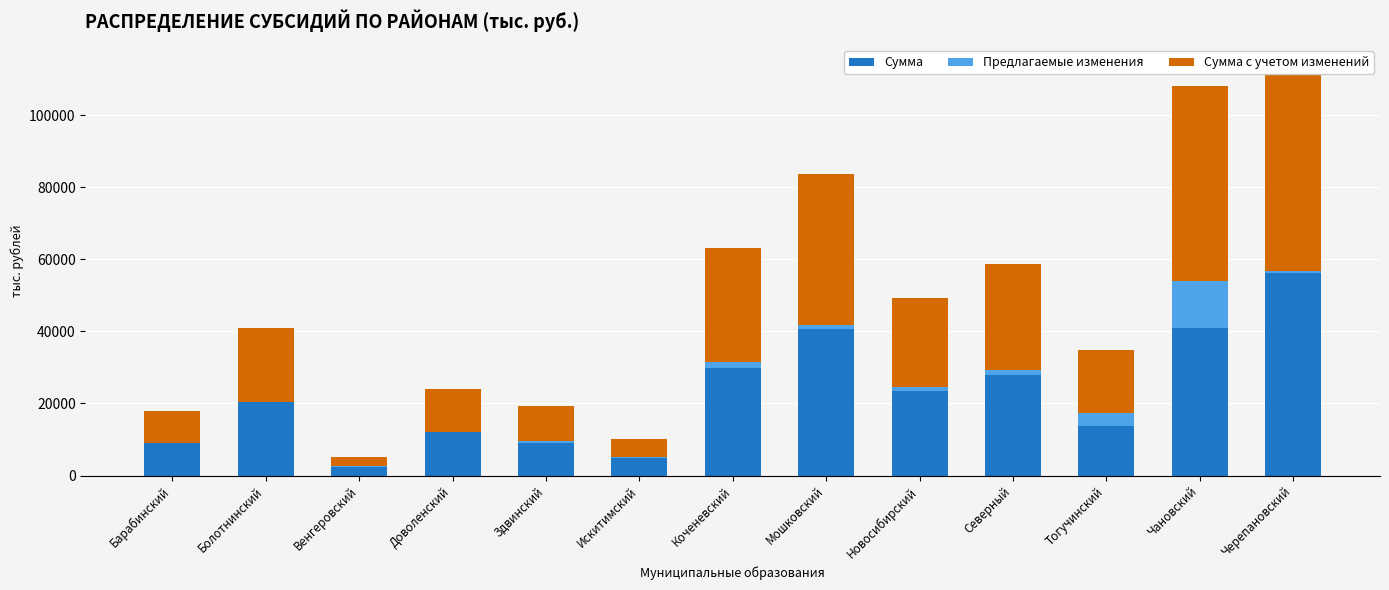

Which series has the widest spread of values?

Сумма с учетом изменений